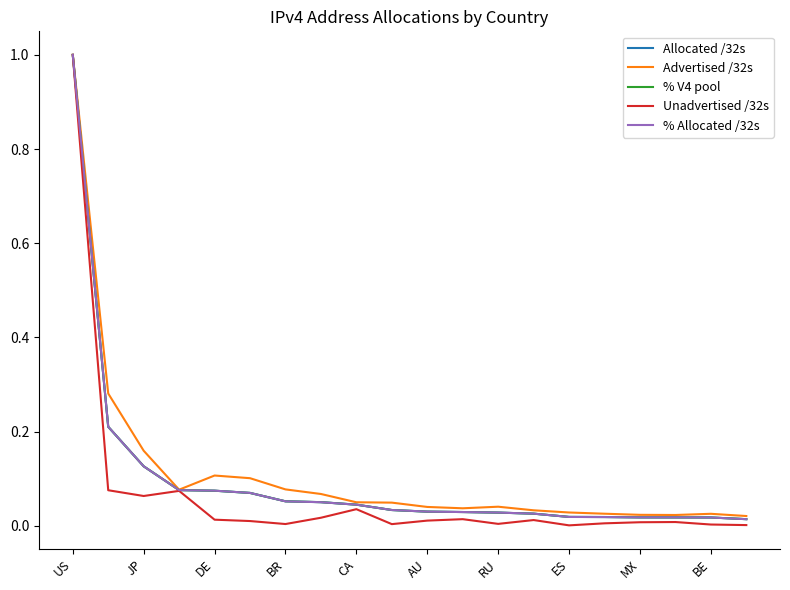

What is the greatest value displayed?

1.0